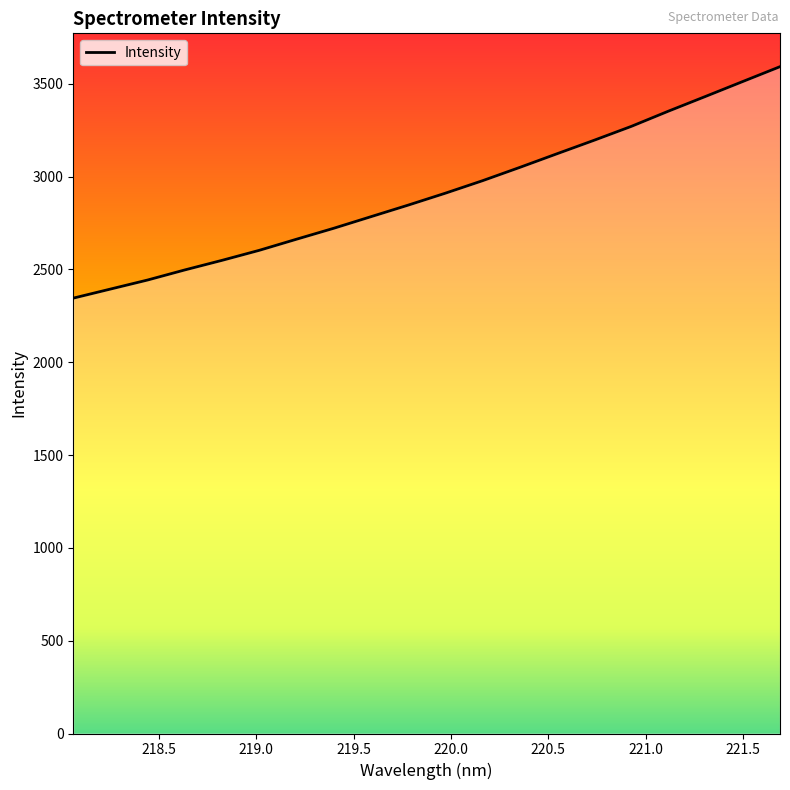

What is the difference between the maximum and minimum values?

1247.0